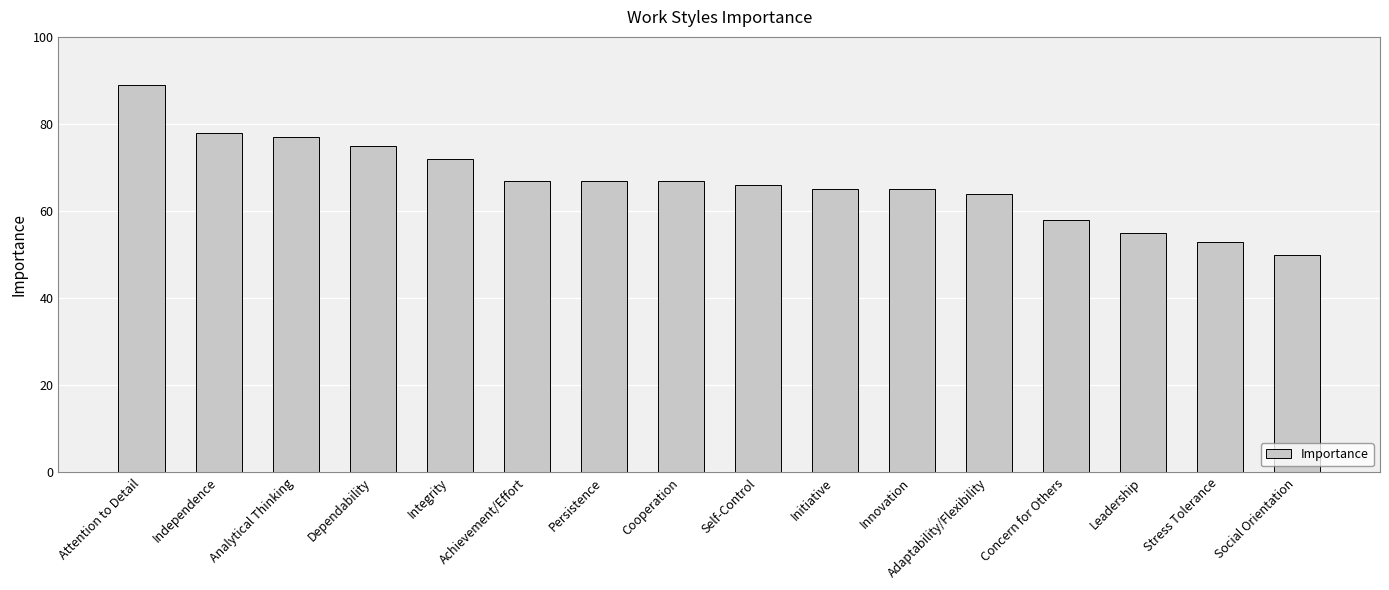

What is the minimum value shown in the chart?

50